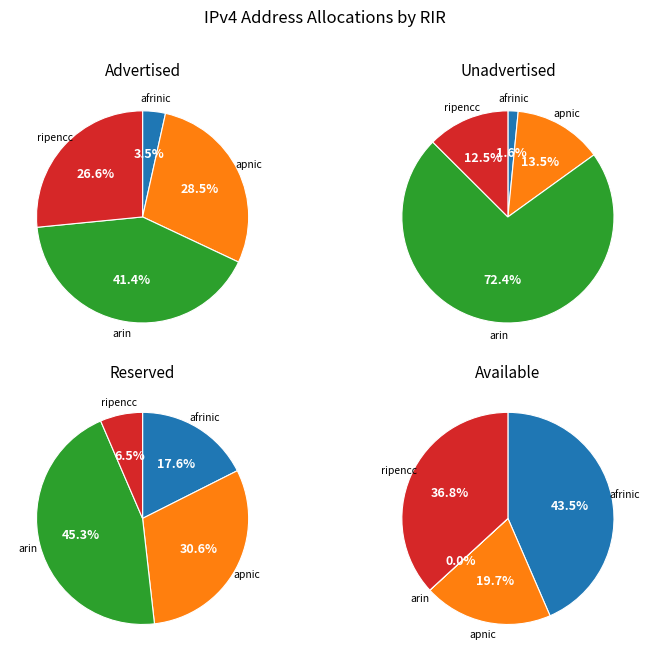

Which category has the biggest portion of the pie?

arin